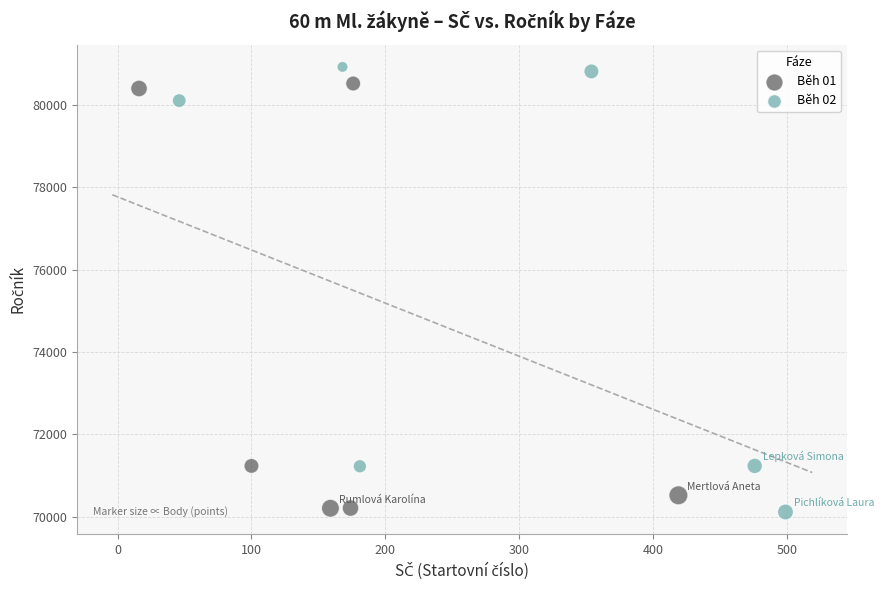

What are all the series names shown in the legend?

Běh 01, Běh 02